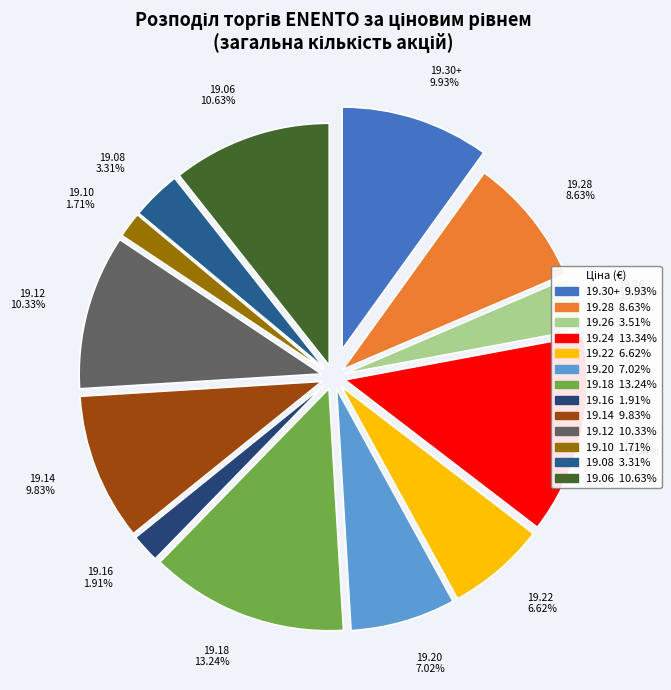

Is it true that 35 is 1% of the pie?

False